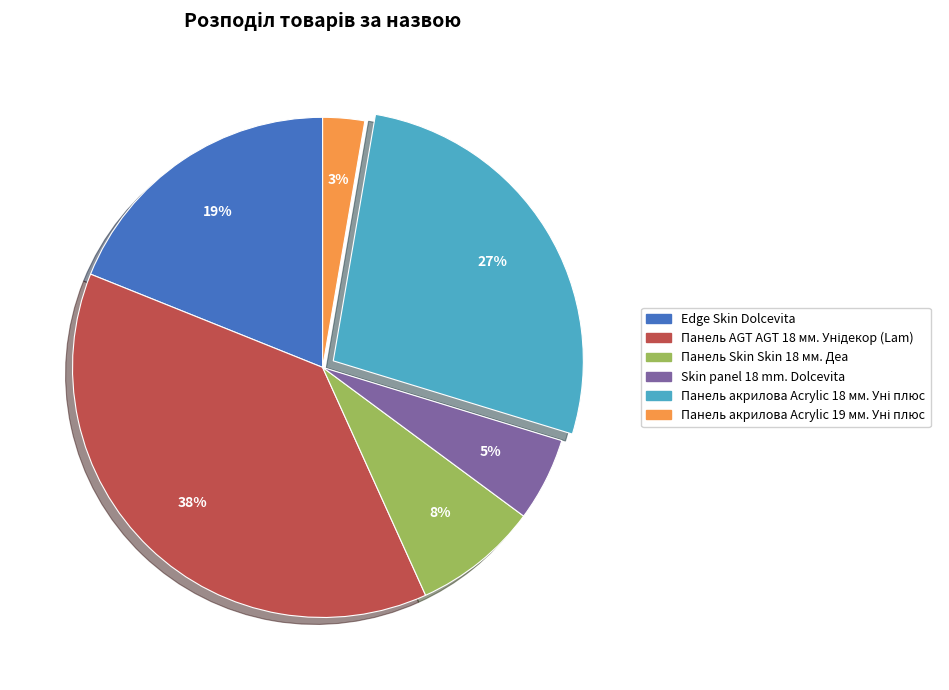

The Skin panel 18 mm. Dolcevita slice represents 16% of the pie. True or false?

False